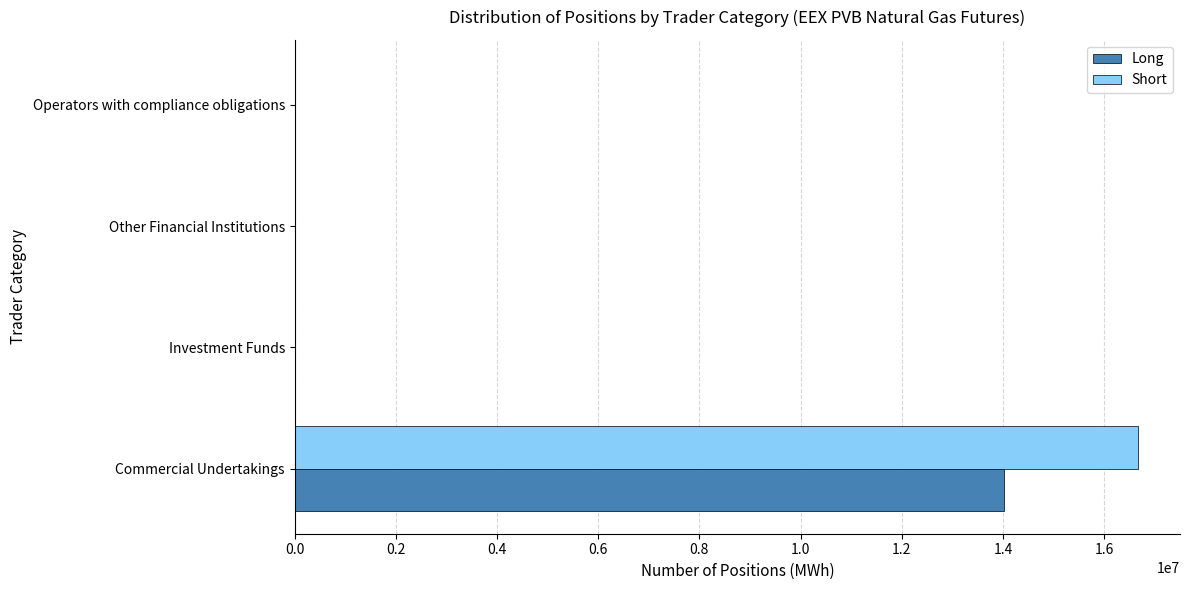

What is the sum of all Short values?

16667380